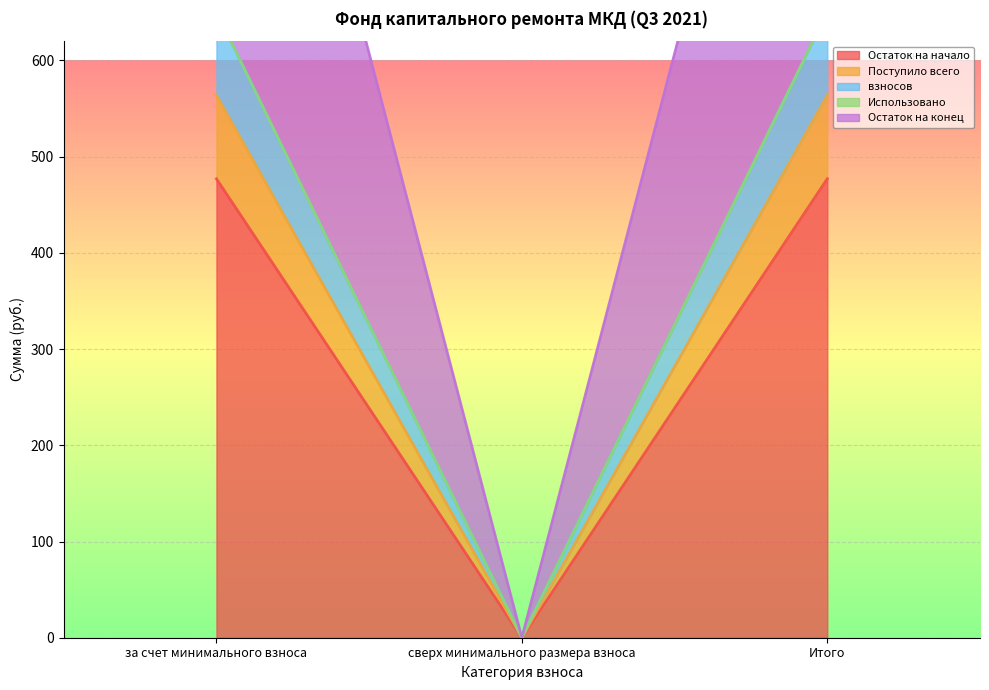

How many data points does each series have?

3